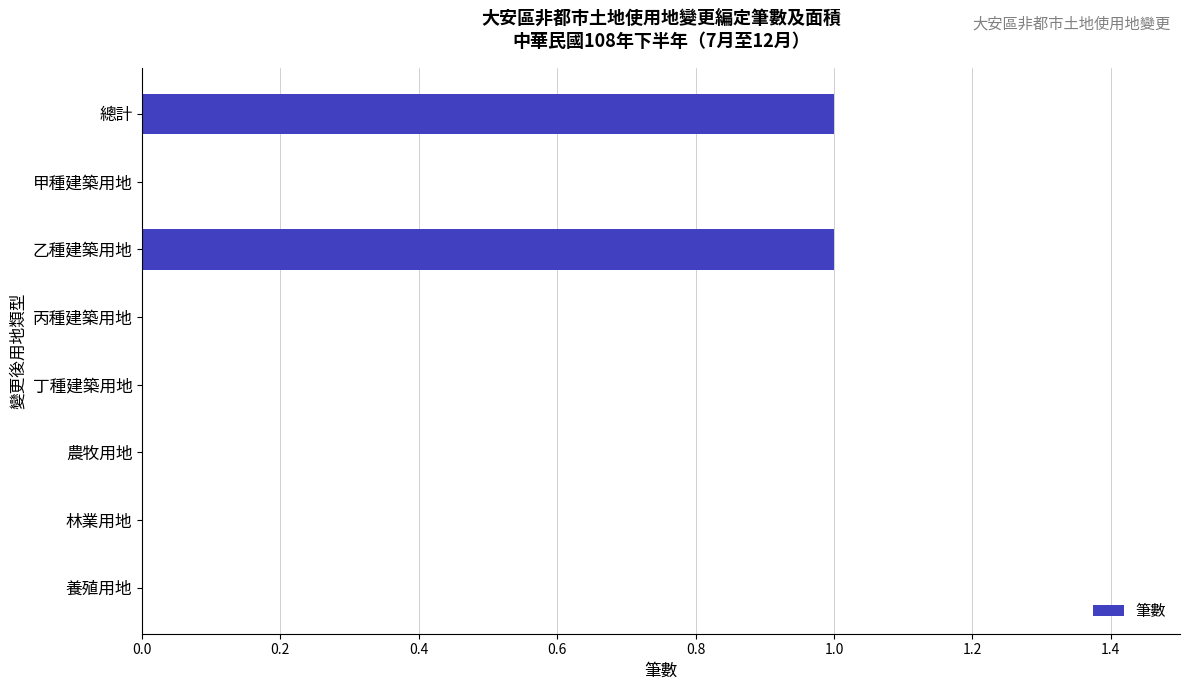

True or false: the data shows 1 at 乙種建築用地.

True